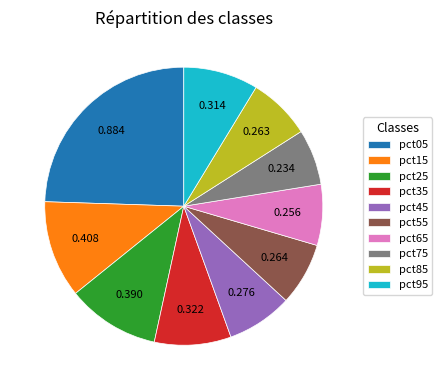

Is there any slice that represents more than half of the pie?

No